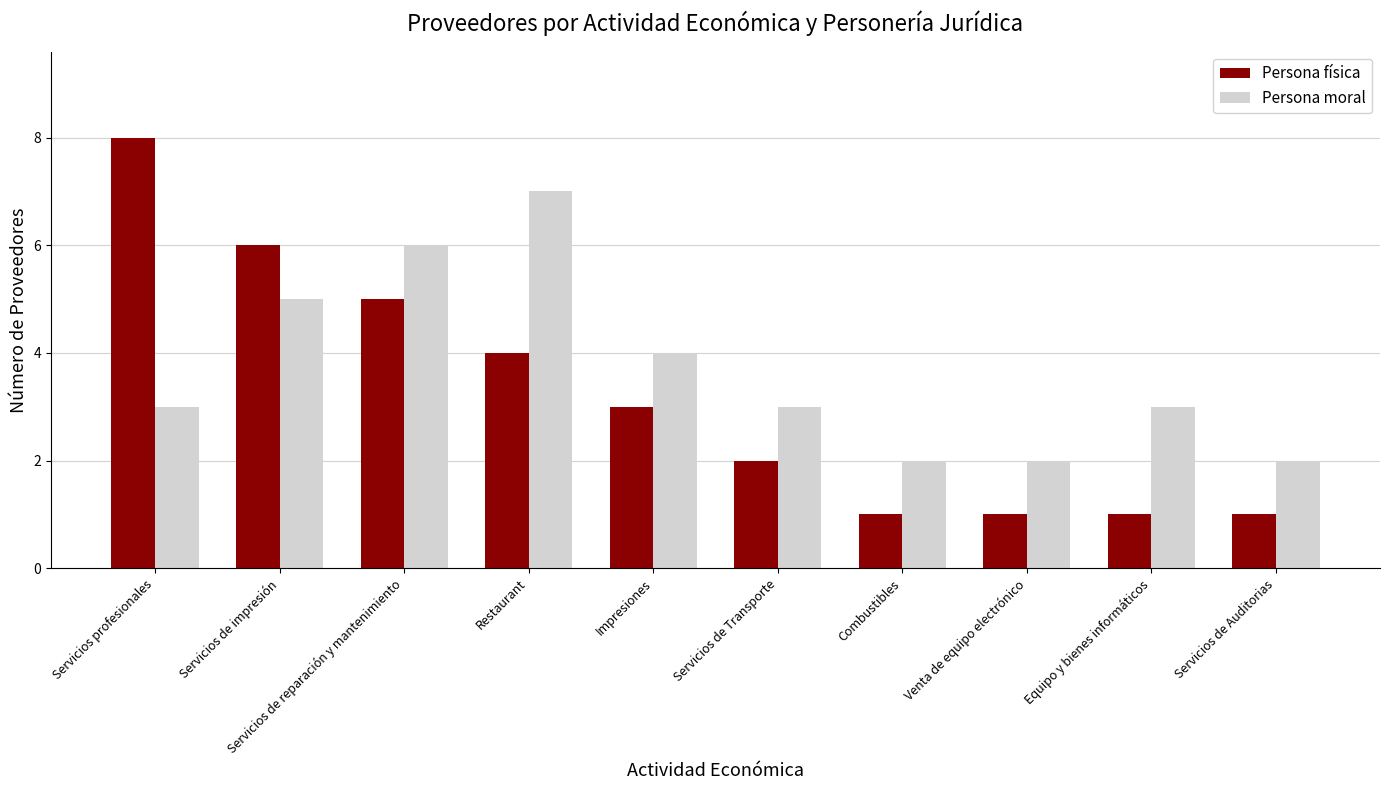

What is the label of the 7th bar from the left?

Combustibles